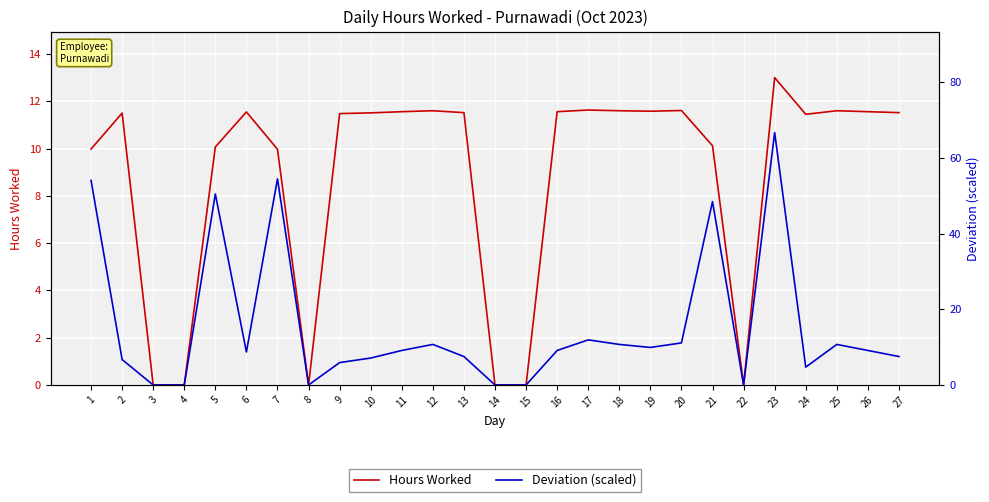

Reading left to right, list all the values displayed in this chart.

Hours Worked: 10.0	11.5	0.0	0.0	10.1	11.6	10.0	0.0	11.5	11.5	11.6	11.6	11.5	0.0	0.0	11.6	11.6	11.6	11.6	11.6	10.1	0.0	13.0	11.4	11.6	11.6	11.5
Deviation (scaled): 54.1	6.7	0.0	0.0	50.5	8.7	54.5	0.0	5.9	7.1	9.1	10.7	7.5	0.0	0.0	9.1	11.9	10.7	9.9	11.1	48.5	0.0	66.7	4.7	10.7	9.1	7.5